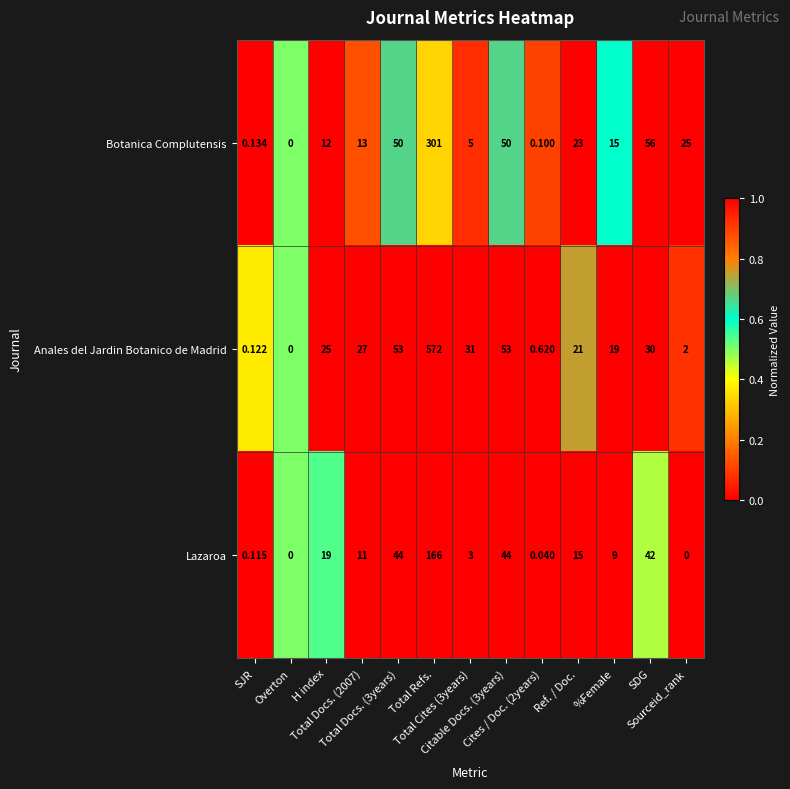

List the series in order of their peak value, highest first.

Anales del Jardin Botanico de Madrid, Botanica Complutensis, Lazaroa